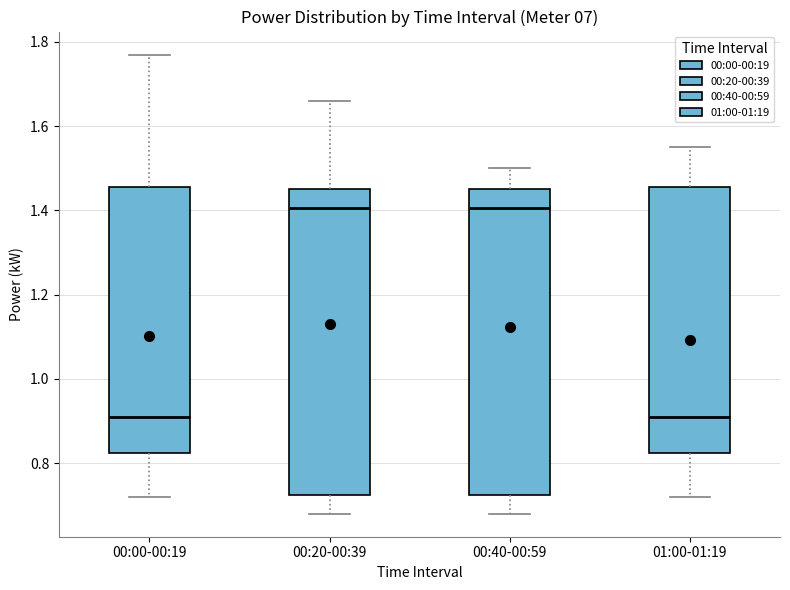

Reading left to right, read every box against the y-axis: the position of its median line, the range the box covers, and the ends of its whiskers. The values are not printed on the chart, so give them approximately, as read against the axis.

00:00-00:19: median 0.92, box 0.82 to 1.46, whiskers 0.72 to 1.78
00:20-00:39: median 1.40, box 0.72 to 1.46, whiskers 0.68 to 1.66
00:40-00:59: median 1.40, box 0.72 to 1.46, whiskers 0.68 to 1.50
01:00-01:19: median 0.92, box 0.82 to 1.46, whiskers 0.72 to 1.56